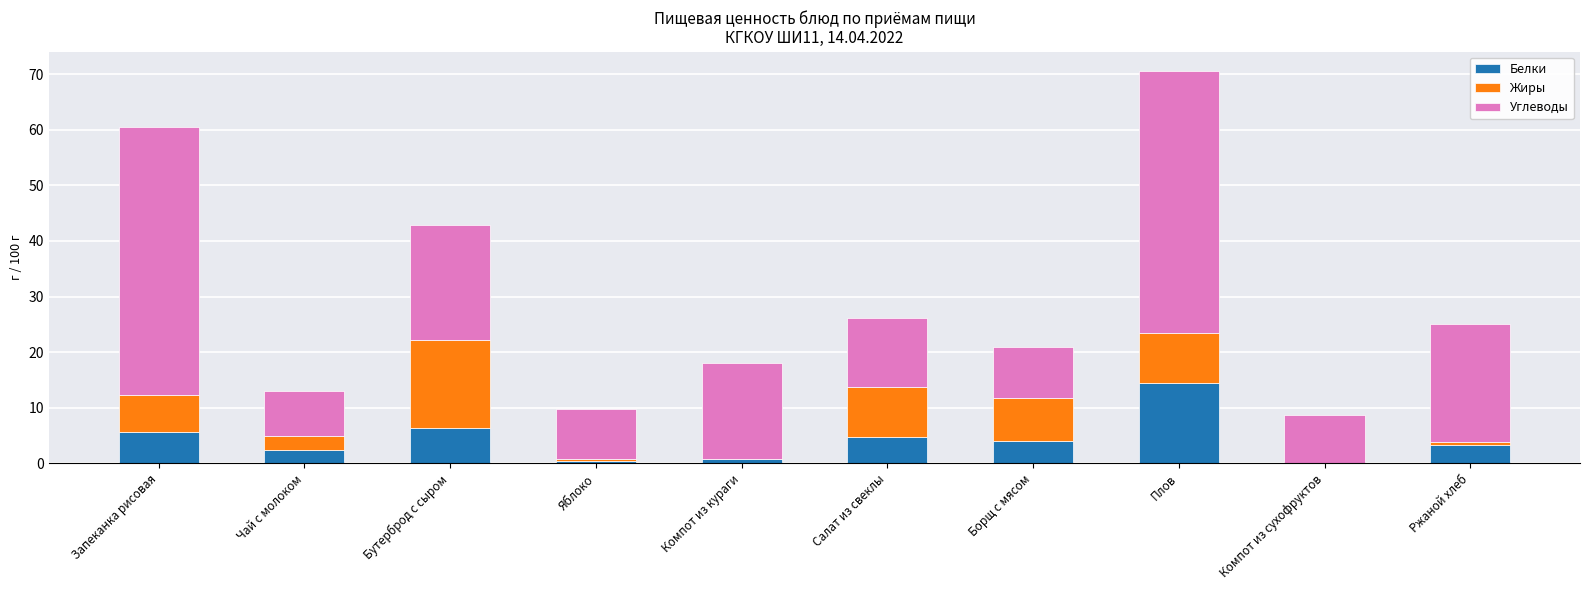

What is the total value across all series at Запеканка рисовая?

60.4